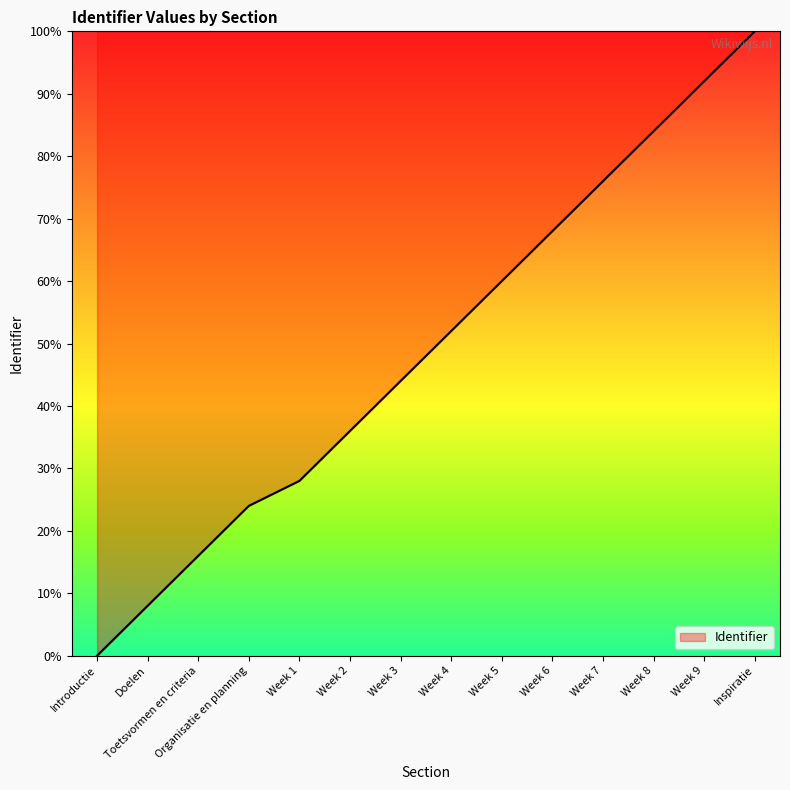

True or false: the data shows 41.4 at Week 7.

False